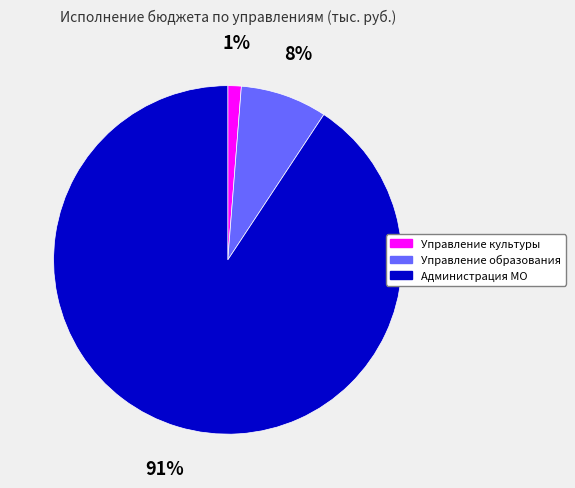

How many segments does this pie chart have?

3